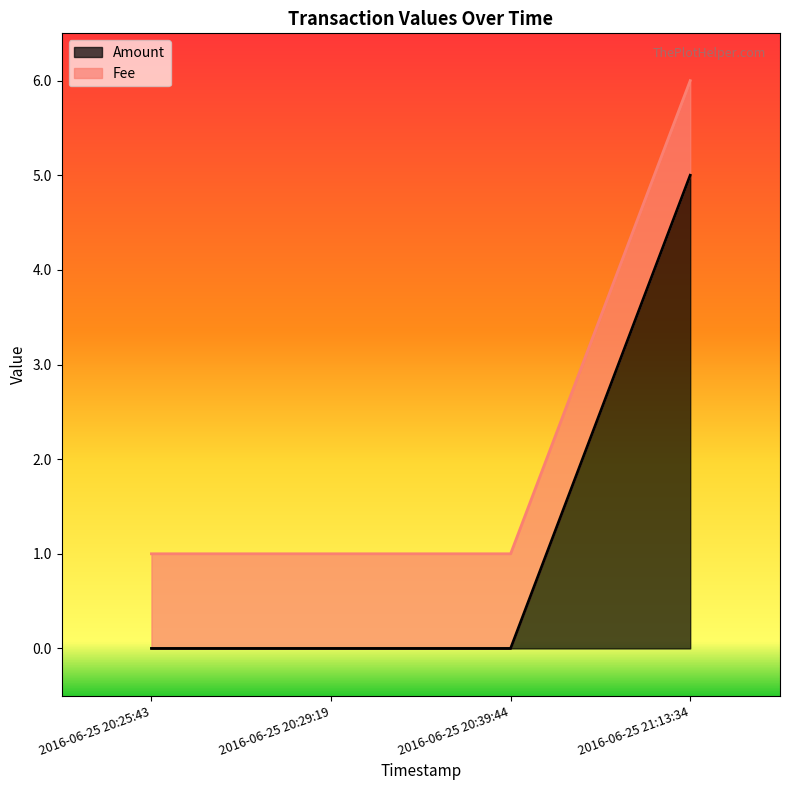

What is the sum of all values?

5